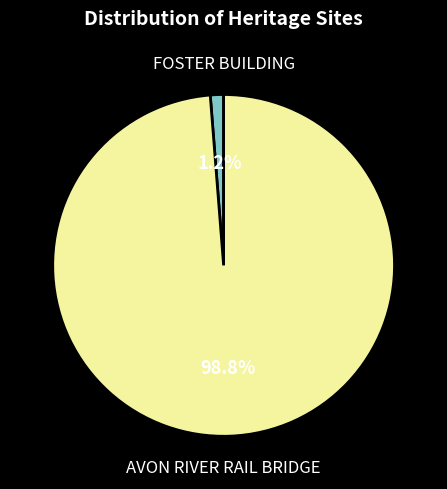

The AVON RIVER RAIL BRIDGE slice represents 89% of the pie. True or false?

False